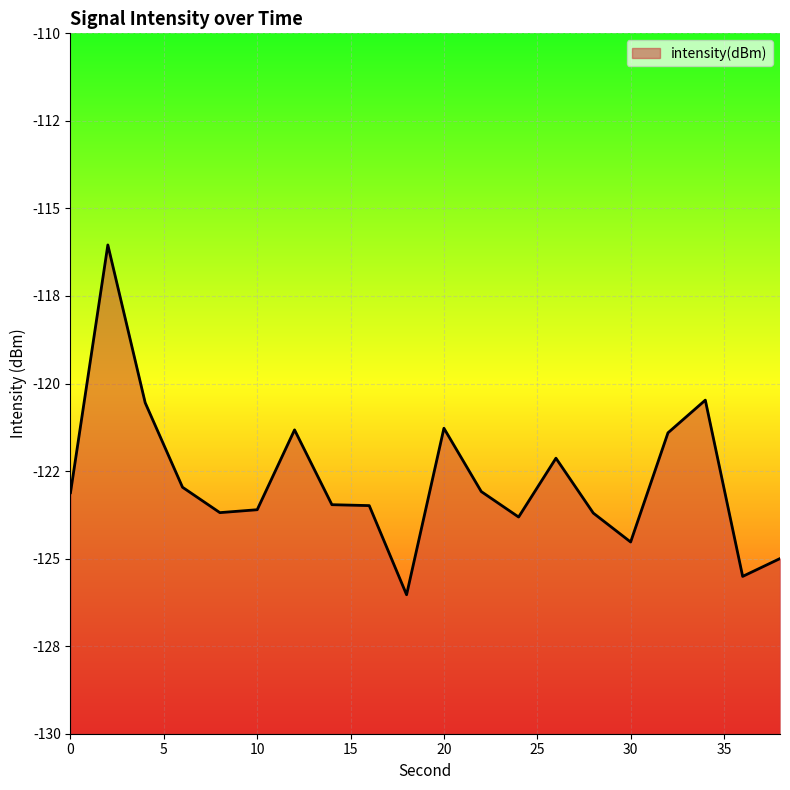

What is the sum of the values at 12 and 32?

-242.7